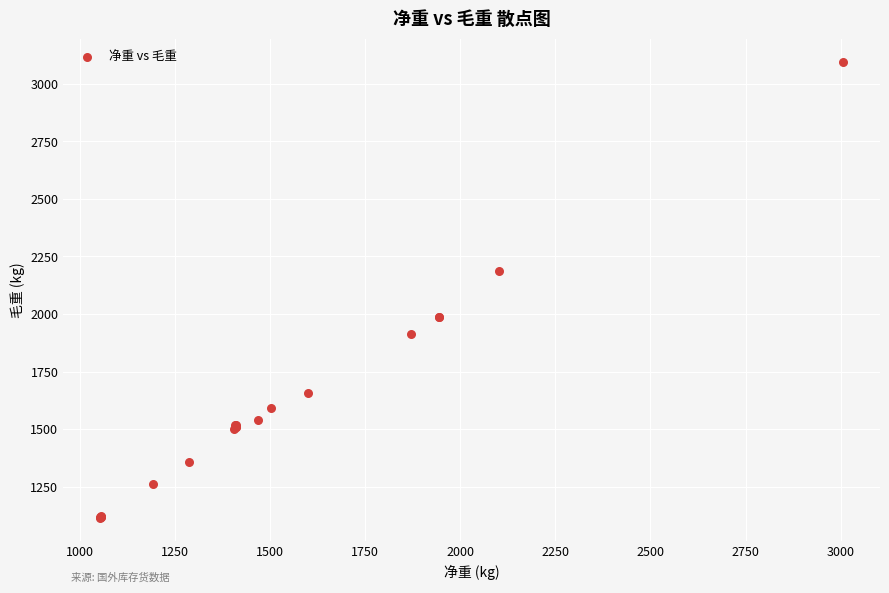

What Y value in the scatter plot is closest to 2105?

2188